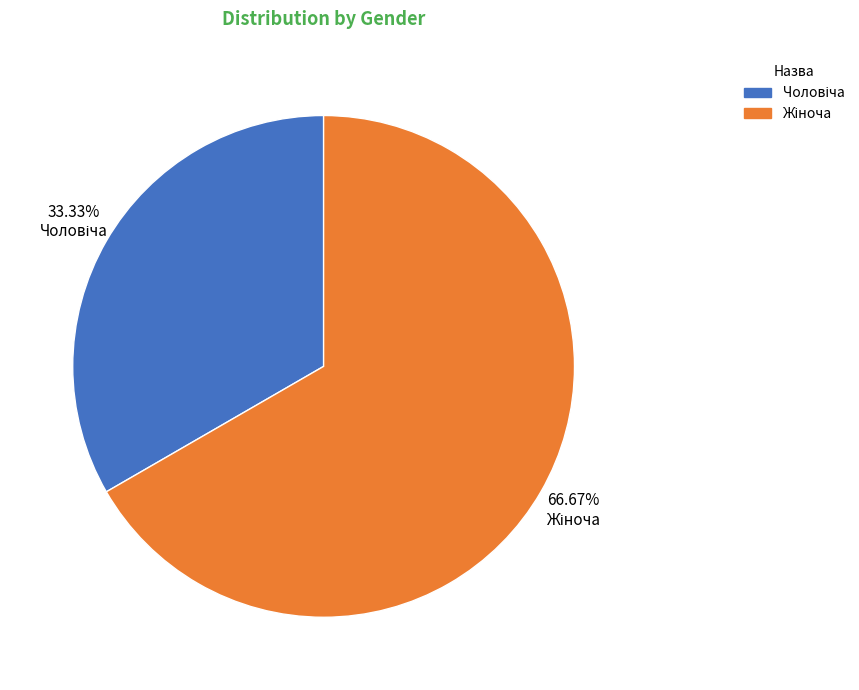

Does any single category account for the majority?

Yes